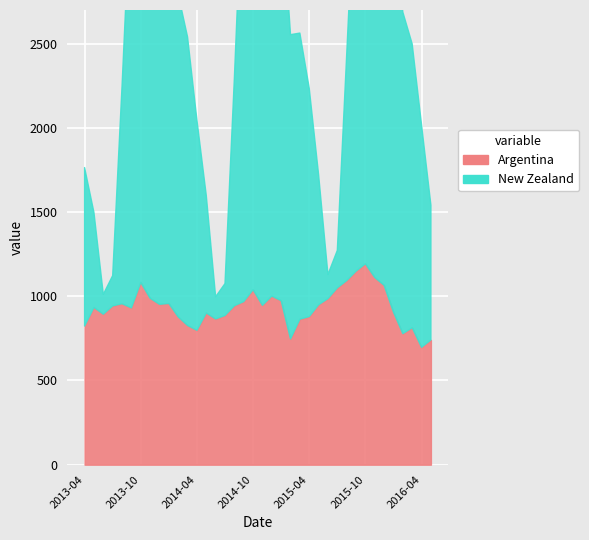

What are all the series names shown in the legend?

Argentina, New Zealand